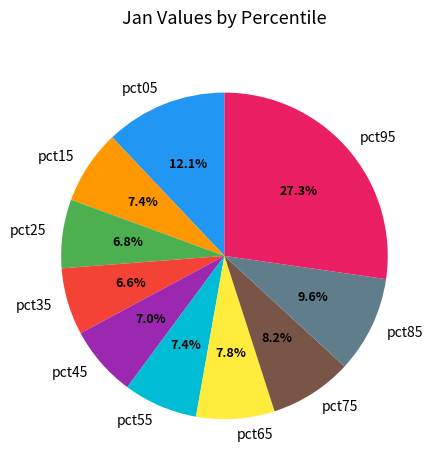

Which has a higher value, pct65 or pct95?

pct95